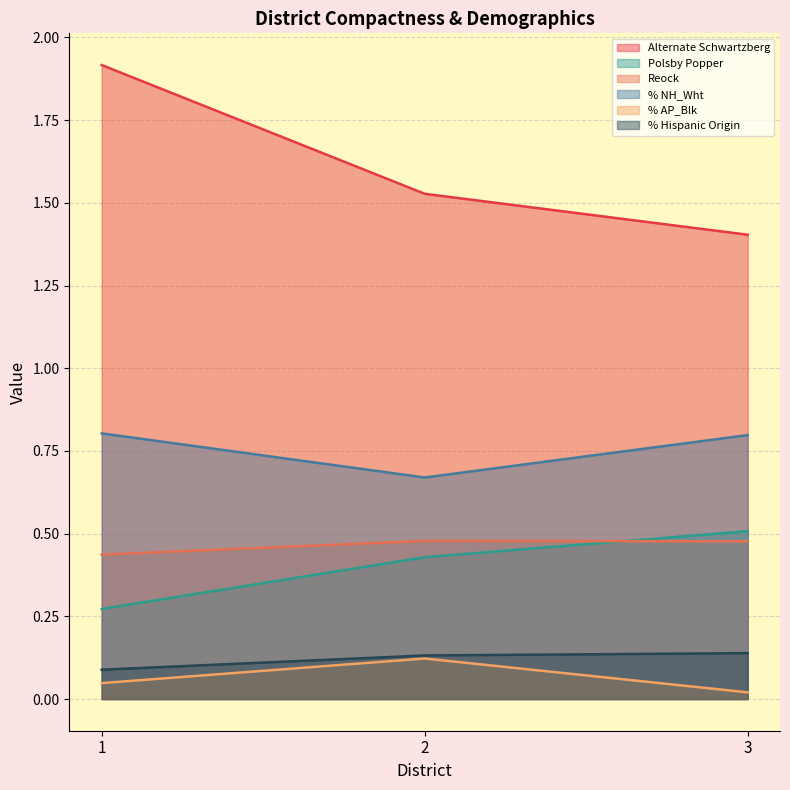

Does the chart display data point markers on the line(s)?

No